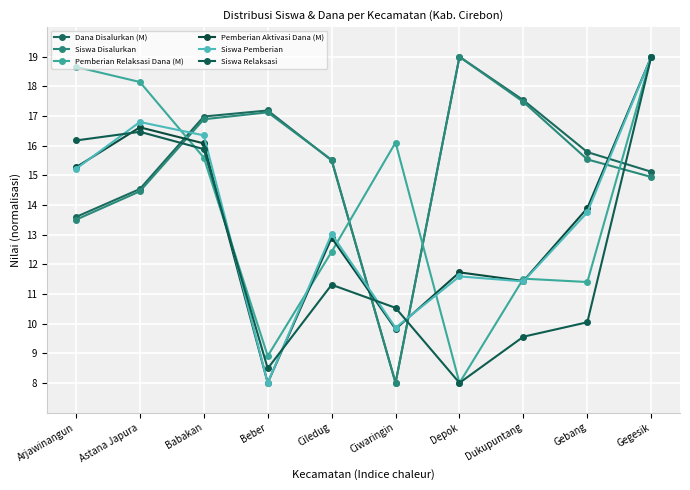

What is the difference between the maximum and minimum values in the Siswa Disalurkan series?

11.0